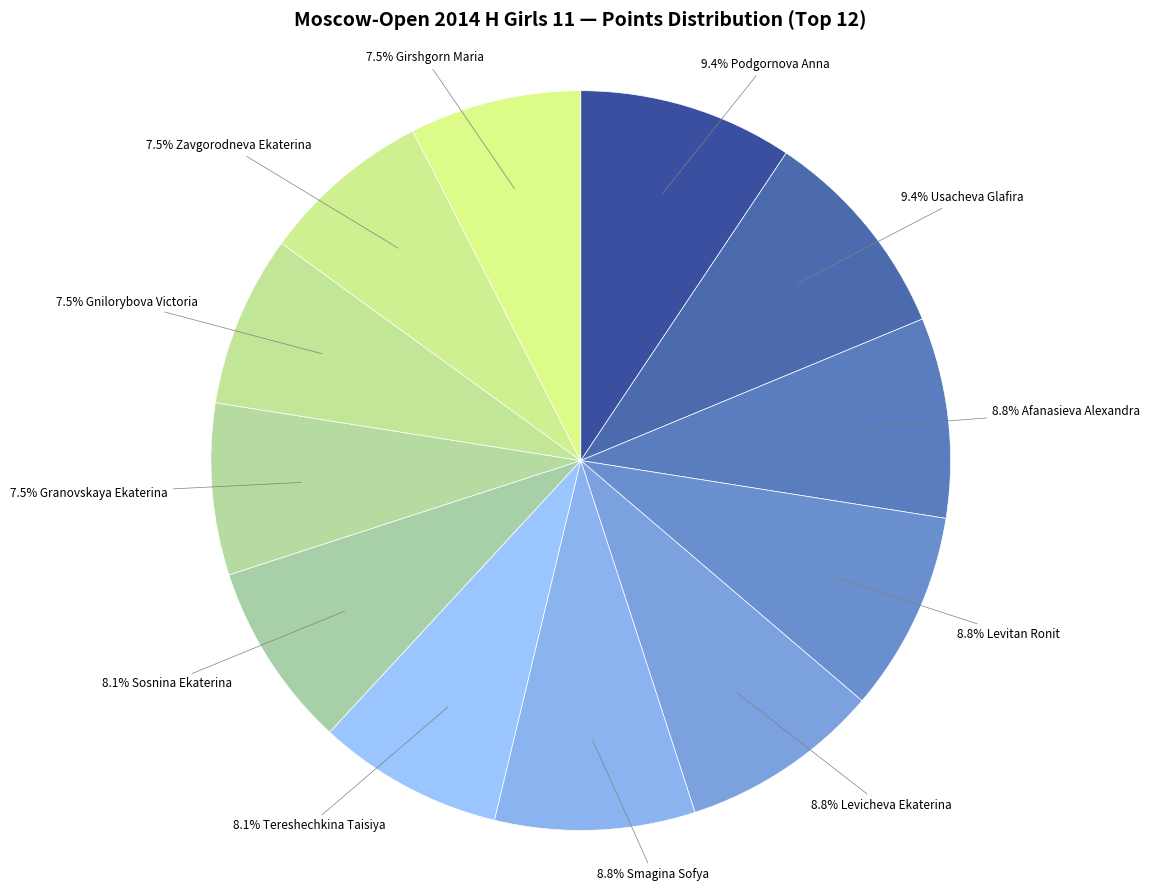

To the nearest percent, what is the average slice percentage?

8%